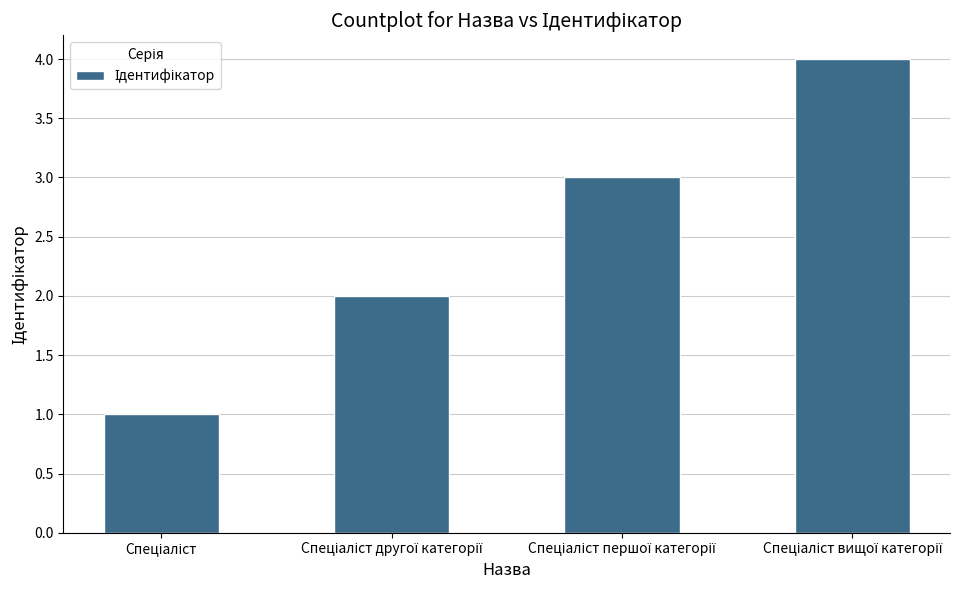

What is the difference between the maximum and minimum values?

3